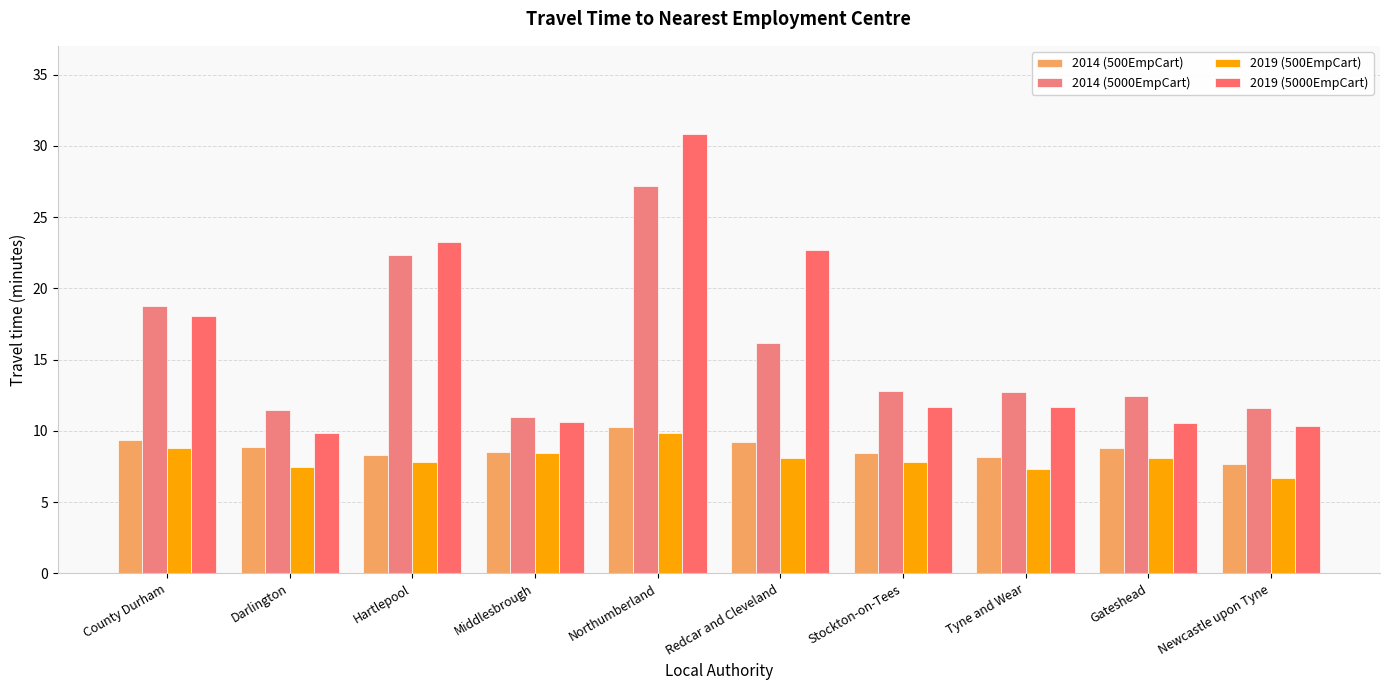

Reading right to left, list all the values displayed in this chart.

2014 (500EmpCart): 7.7	8.8	8.2	8.4	9.2	10.2	8.5	8.3	8.9	9.4
2014 (5000EmpCart): 11.6	12.4	12.7	12.8	16.1	27.2	10.9	22.4	11.4	18.7
2019 (500EmpCart): 6.7	8.1	7.3	7.8	8.1	9.8	8.5	7.8	7.5	8.8
2019 (5000EmpCart): 10.3	10.5	11.6	11.7	22.7	30.9	10.6	23.2	9.8	18.1